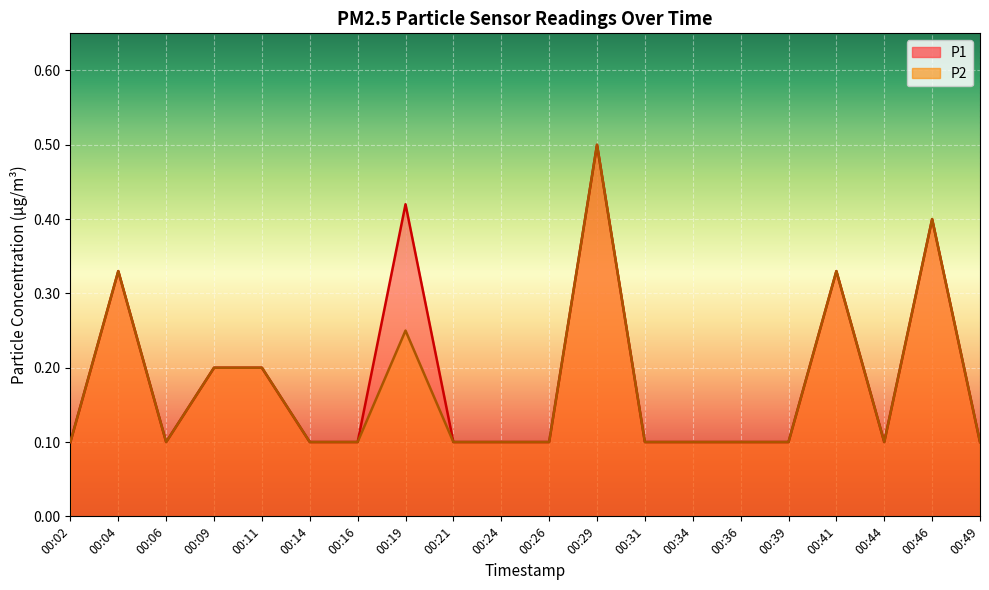

How many data points does each series have?

20